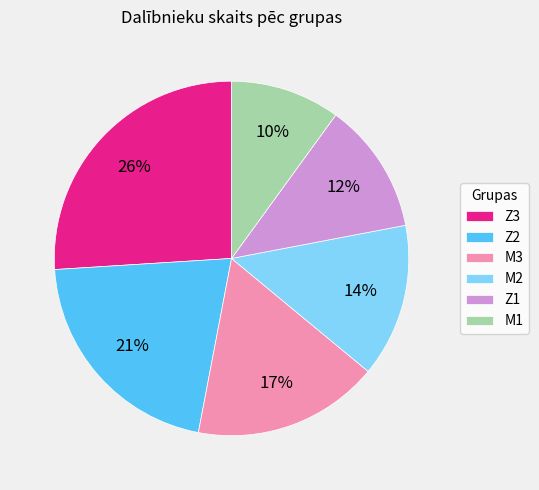

To the nearest percent, what portion does M2 represent?

14%